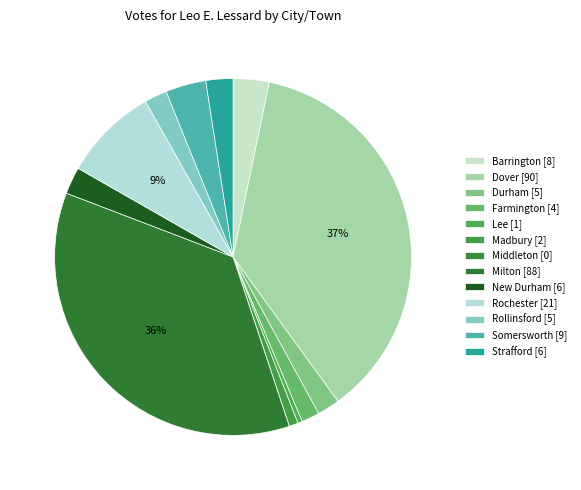

What percentage is the Dover slice, to the nearest percent?

37%